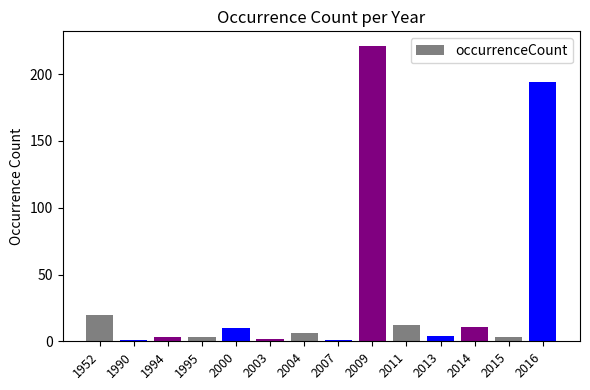

The value at 2009 is 336. True or false?

False